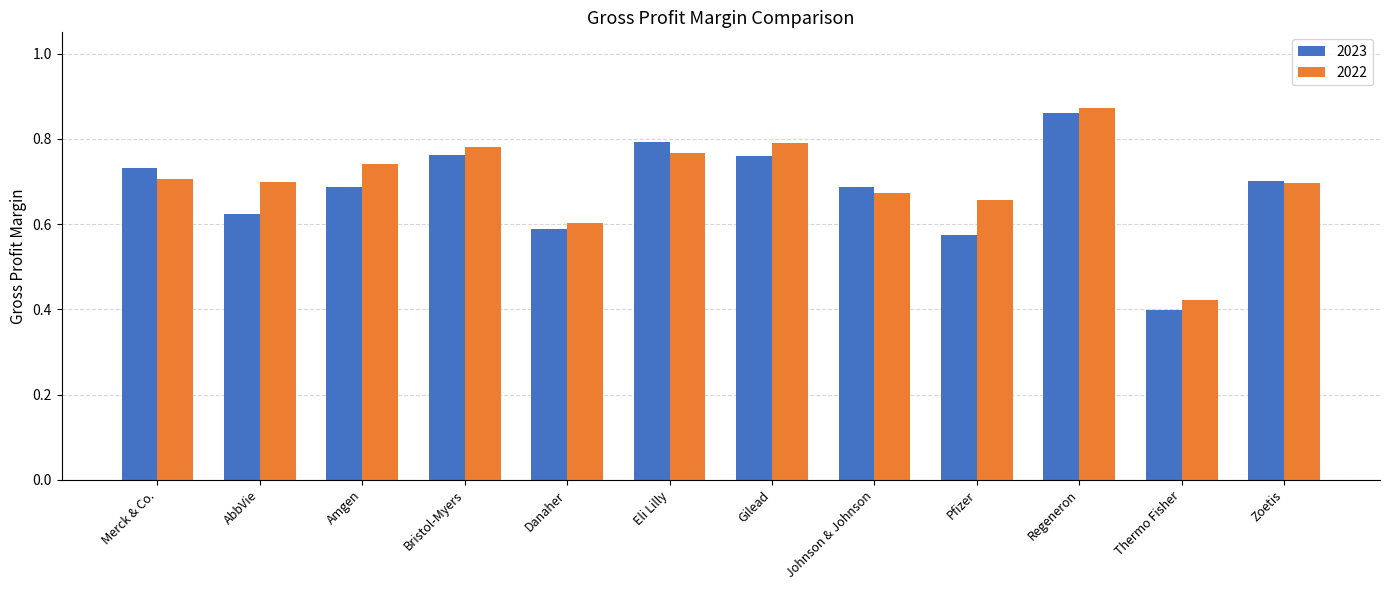

Which category has the lowest value in the 2023 series?

Thermo Fisher